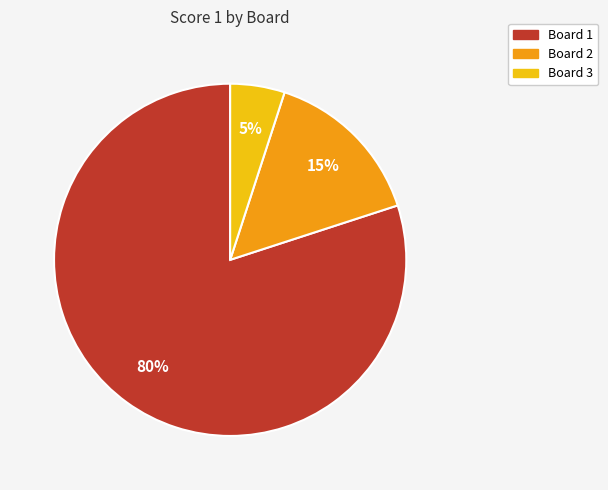

Does Board 3 represent more than half of the total?

No